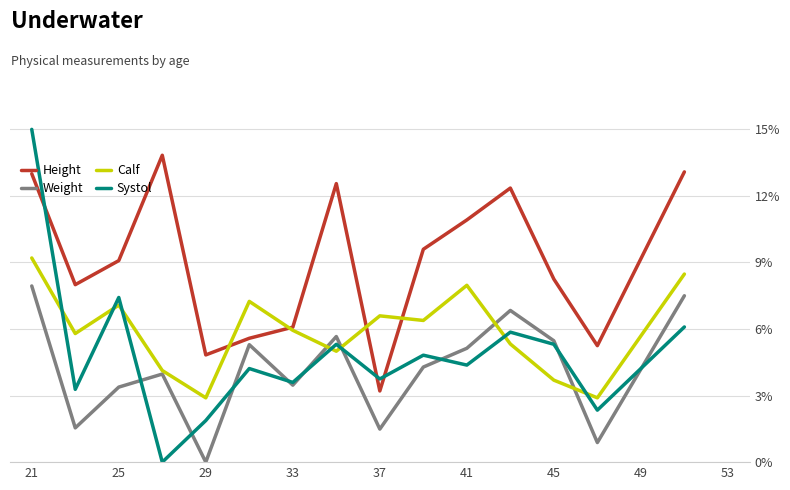

What is the highest value of the Height series?

13.8